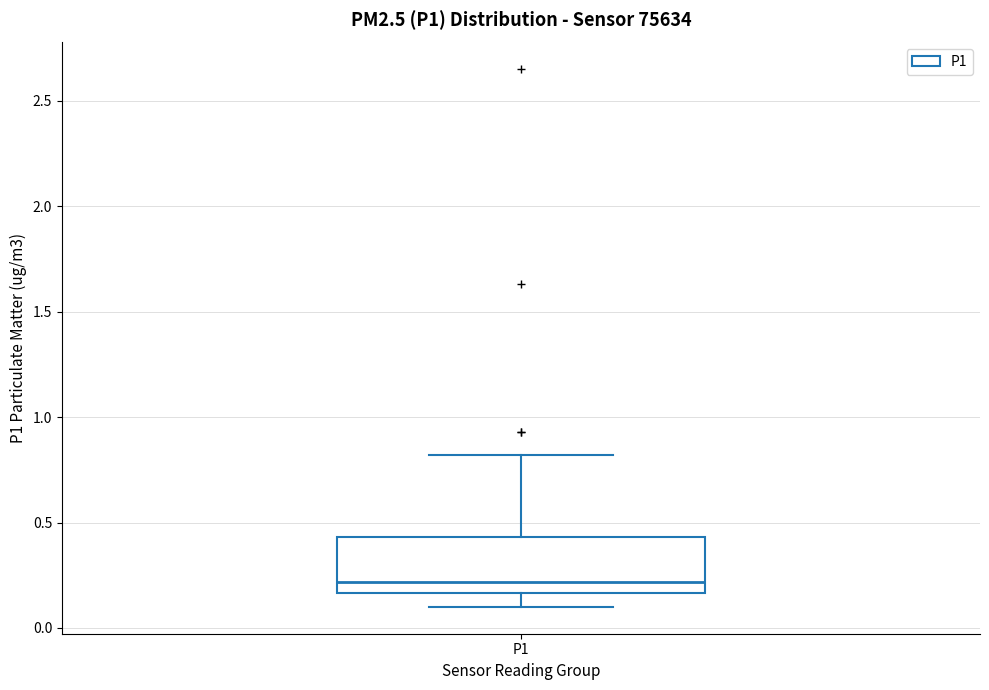

Where is the lower edge of the box for P1 on the y-axis? The values are not printed on the chart, so give them approximately, as read against the axis.

0.15